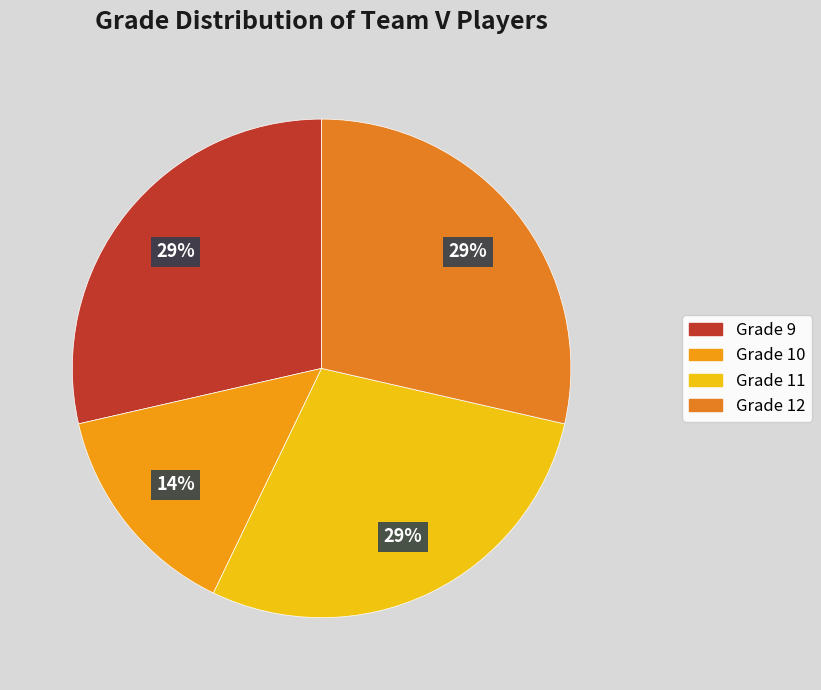

Count the number of slices in the pie.

4